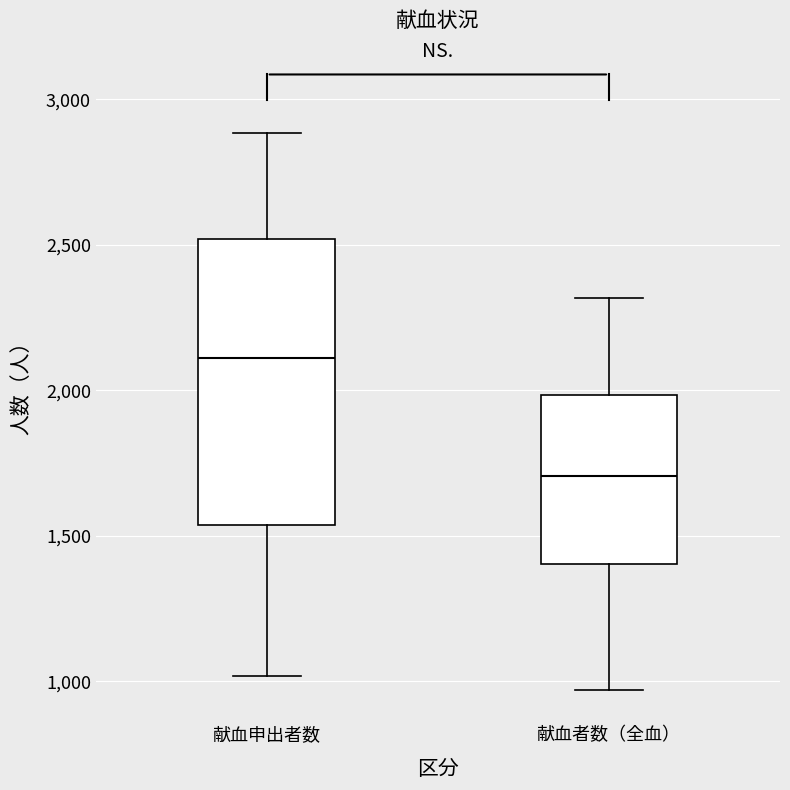

Reading left to right, transcribe this box plot: for each box, give where its median line is, the range the box spans, and where its two whiskers end, as read against the y-axis. The values are not printed on the chart, so give them approximately, as read against the axis.

献血申出者数: median 2100, box 1550 to 2500, whiskers 1000 to 2900
献血者数（全血）: median 1700, box 1400 to 2000, whiskers 950 to 2300